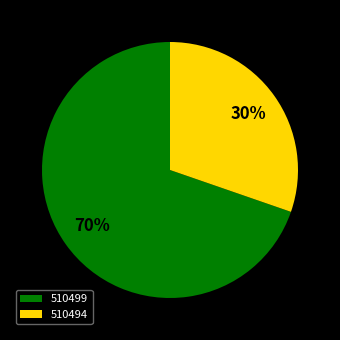

Does any single category account for the majority?

Yes